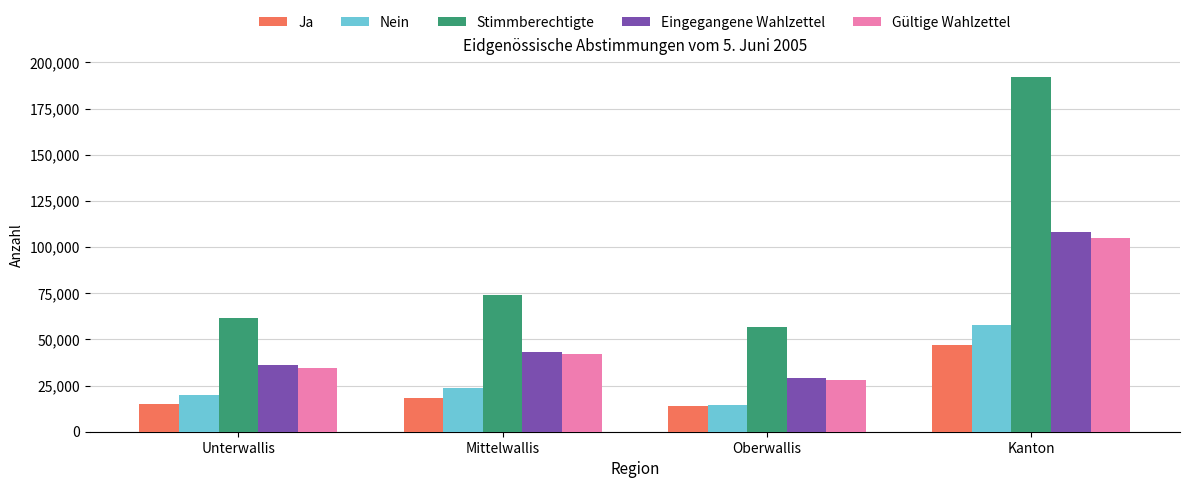

What is the total value across all series at Oberwallis?

141773